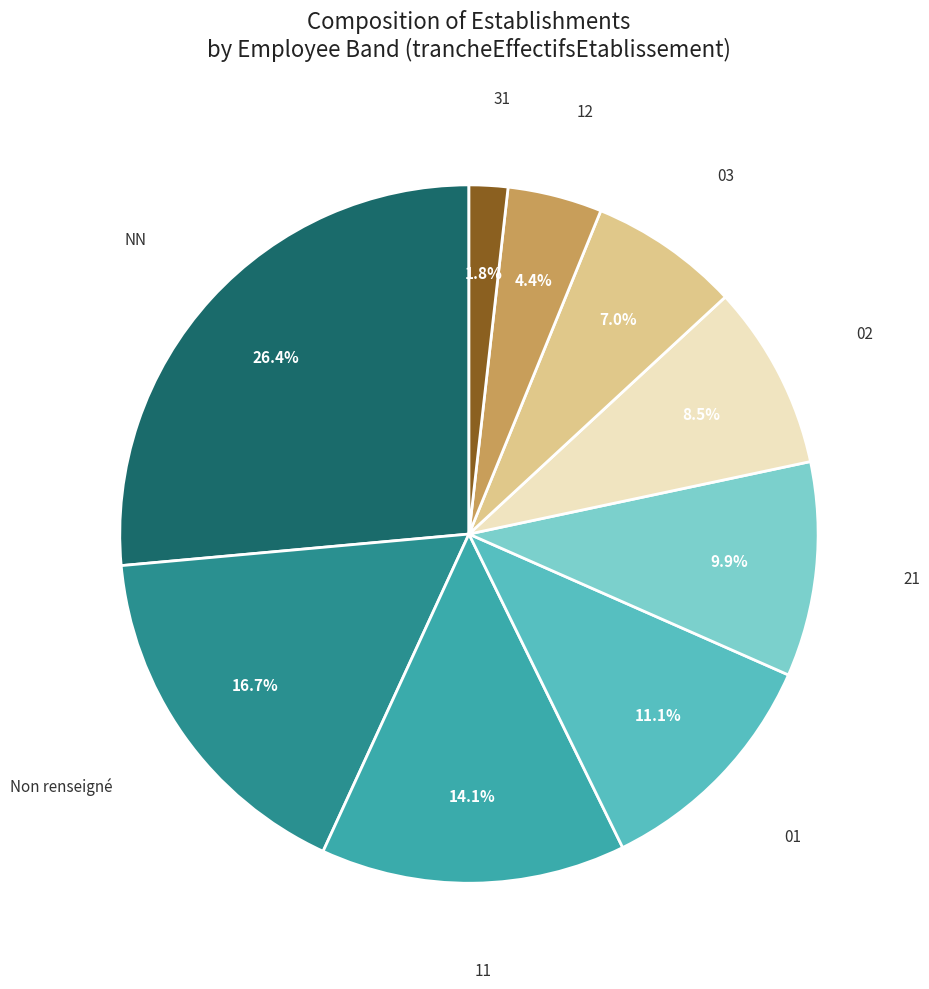

Is there any slice that represents more than half of the pie?

No